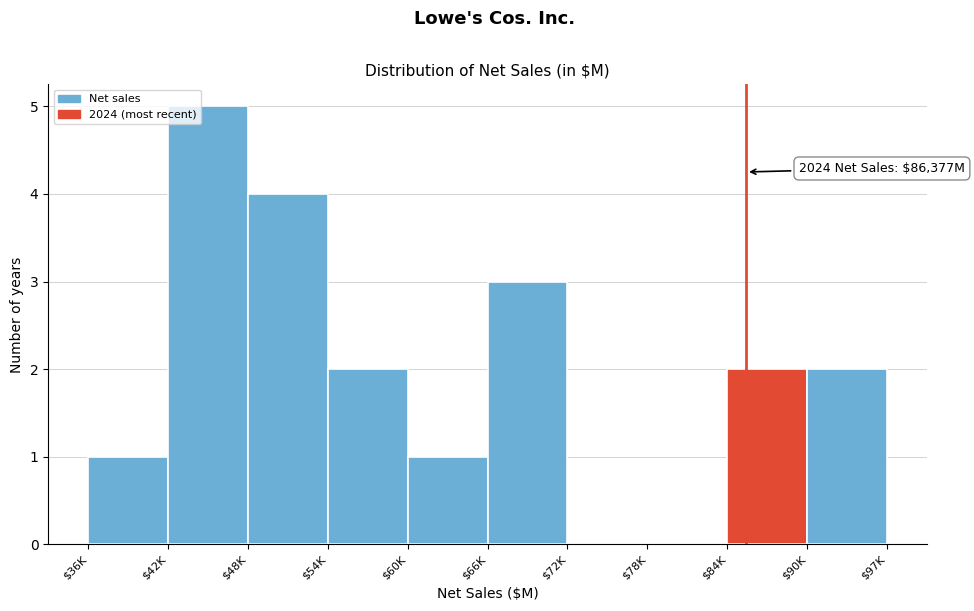

What is the sum of all values?

20